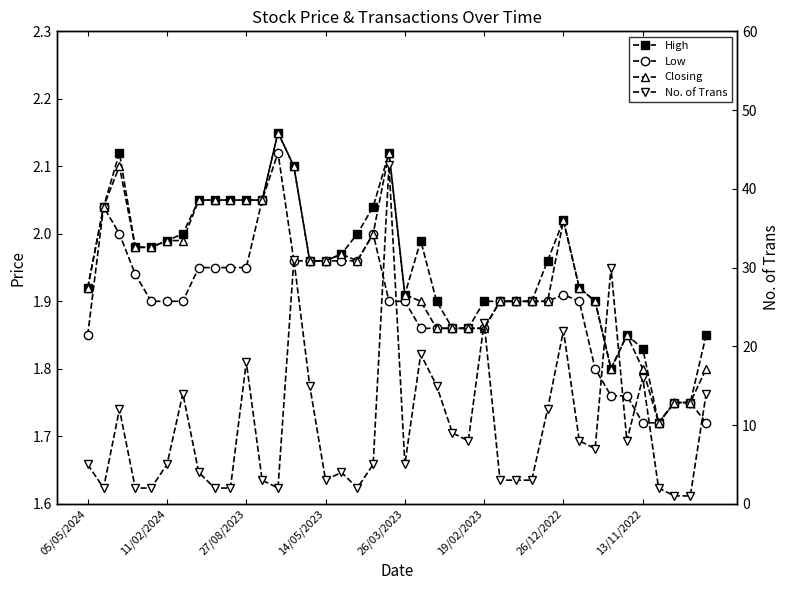

At how many categories does at least one series exceed 19?

5